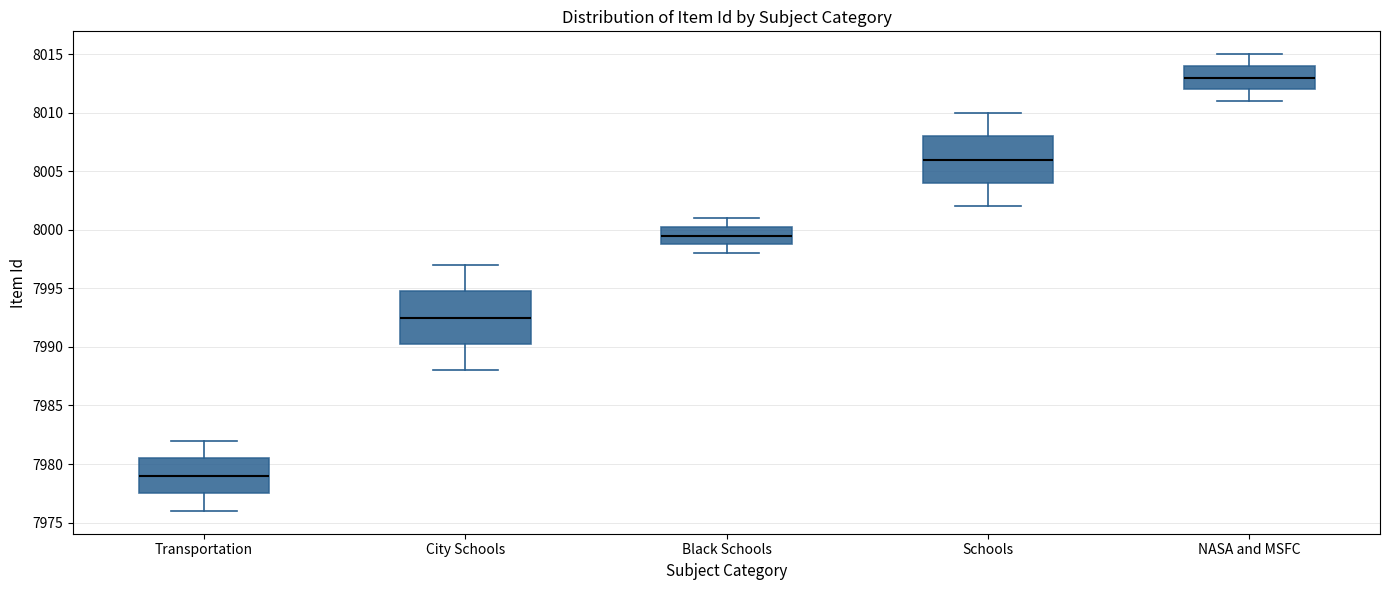

Reading left to right, transcribe this box plot: for each box, give where its median line is, the range the box spans, and where its two whiskers end, as read against the y-axis. The values are not printed on the chart, so give them approximately, as read against the axis.

Transportation: median 7979.0, box 7977.5 to 7980.5, whiskers 7976.0 to 7982.0
City Schools: median 7992.5, box 7990.5 to 7995.0, whiskers 7988.0 to 7997.0
Black Schools: median 7999.5, box 7999.0 to 8000.5, whiskers 7998.0 to 8001.0
Schools: median 8006.0, box 8004.0 to 8008.0, whiskers 8002.0 to 8010.0
NASA and MSFC: median 8013.0, box 8012.0 to 8014.0, whiskers 8011.0 to 8015.0